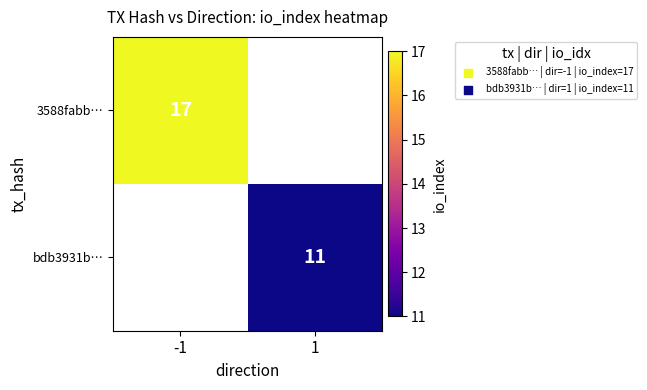

Count the number of data series in this chart.

2